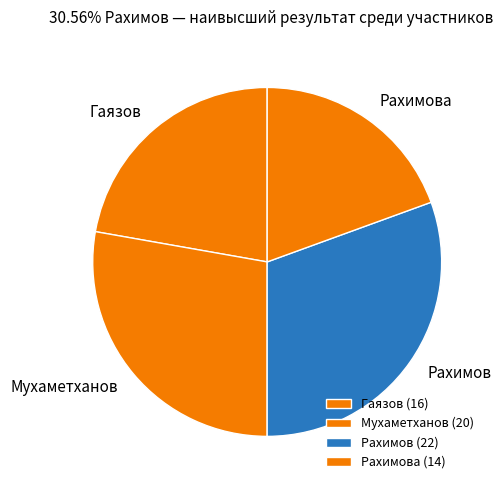

To the nearest percent, what is the difference between the largest and smallest slice percentages?

11%